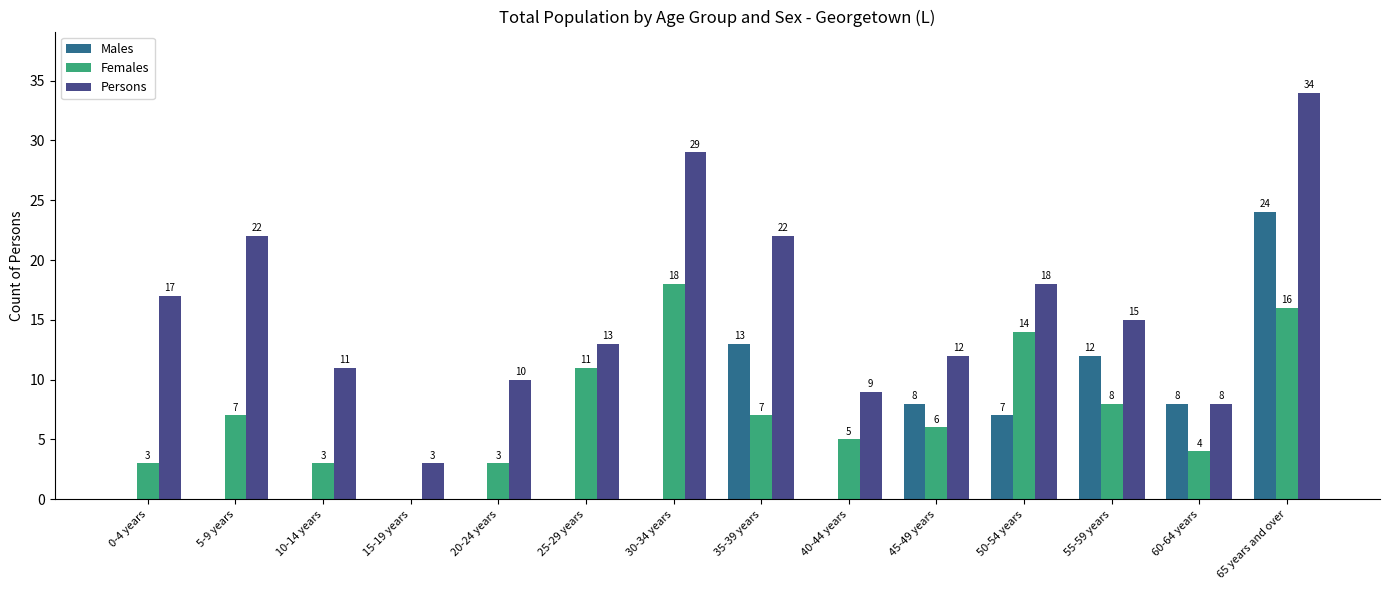

What is the greatest value displayed?

34